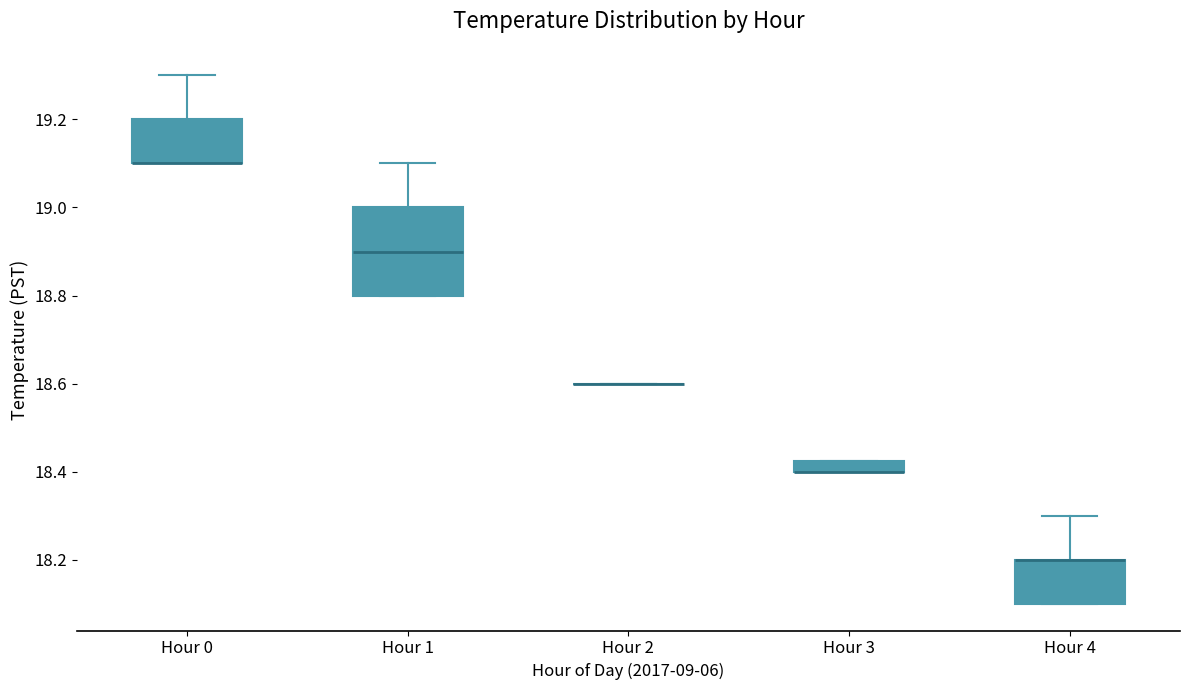

Where is the lower edge of the box for Hour 1 on the y-axis? The values are not printed on the chart, so give them approximately, as read against the axis.

18.80